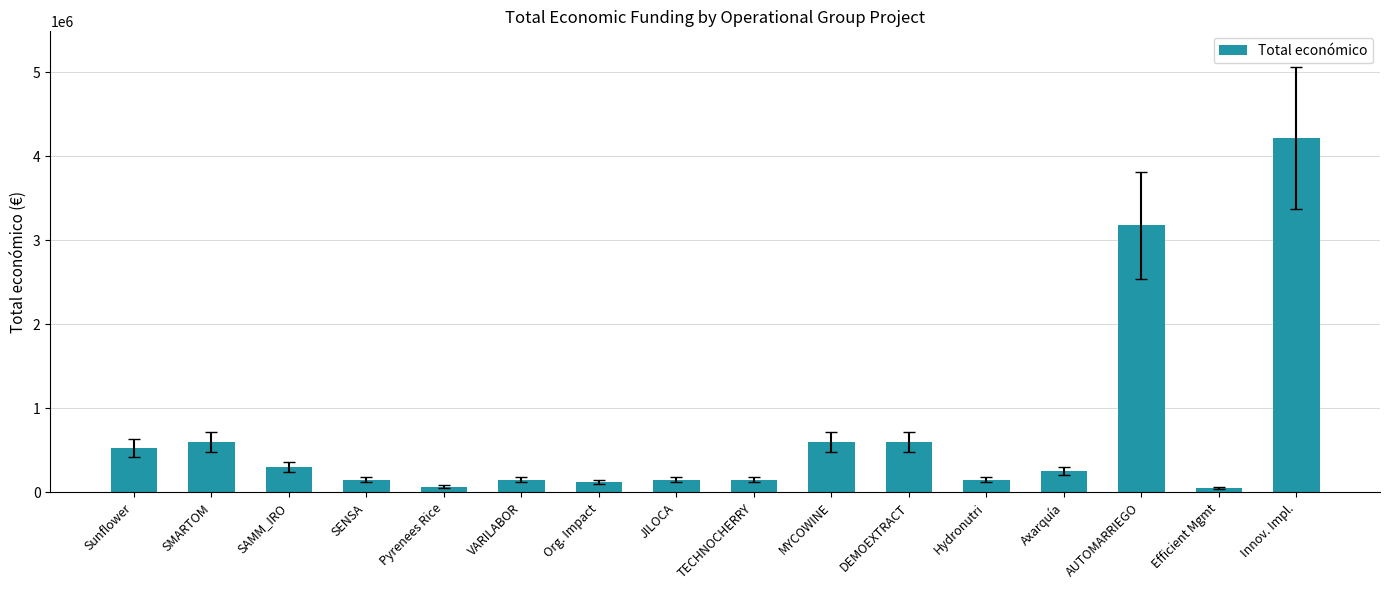

True or false: the data shows 602295.4 at MYCOWINE.

True